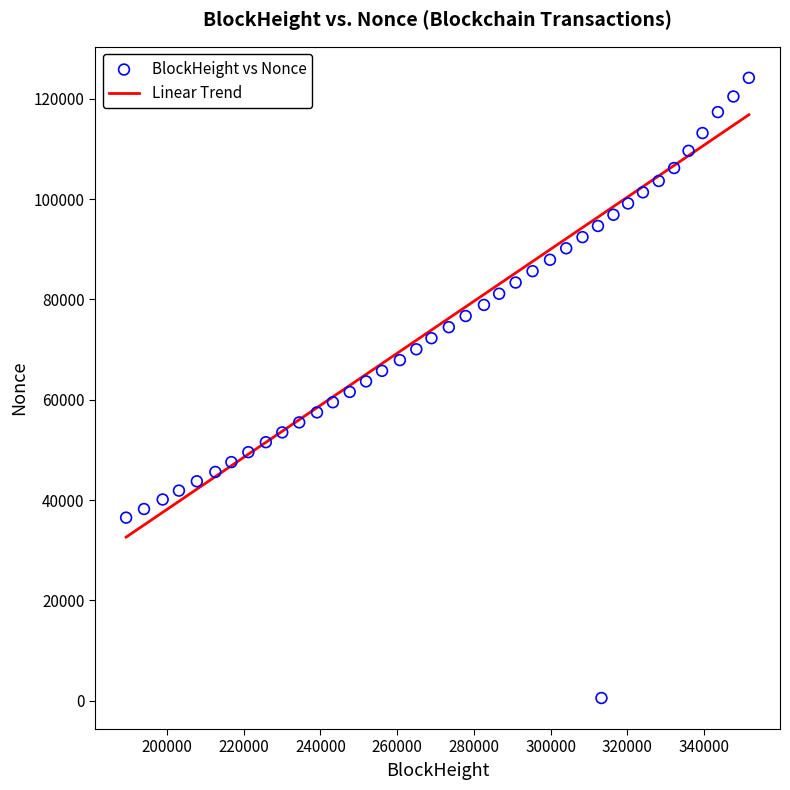

What is the range of Y values (max minus min)?

123667